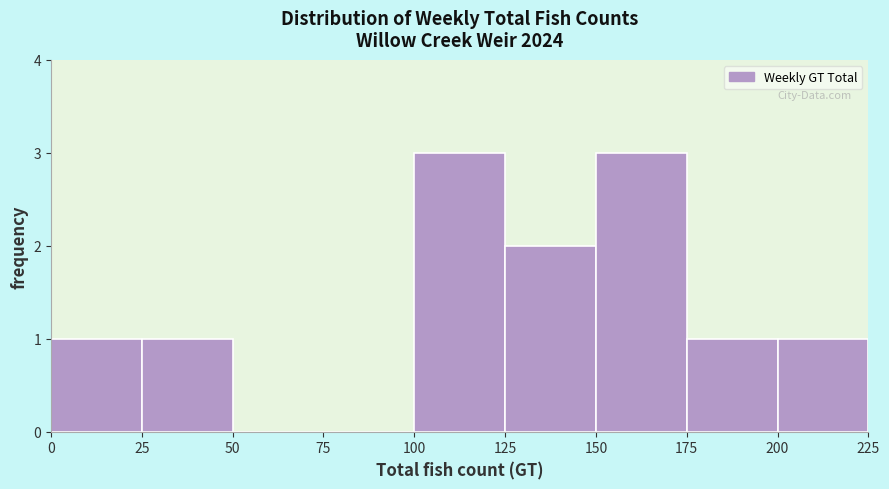

Reading left to right, transcribe this chart: for each bar, give the range it covers on the x-axis and its height. The values are not printed on the chart, so give them approximately, as read against the axis.

0 to 25: 1
25 to 50: 1
50 to 75: 0
75 to 100: 0
100 to 125: 3
125 to 150: 2
150 to 175: 3
175 to 200: 1
200 to 225: 1